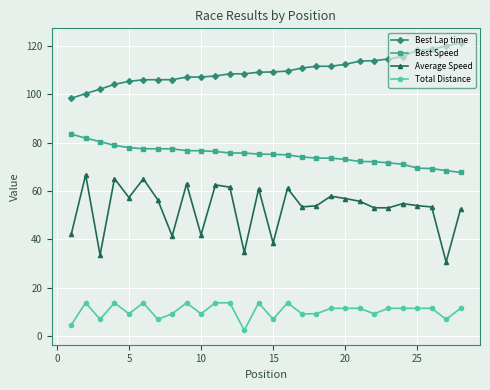

True or false: Average Speed and Best Speed intersect in this chart.

False